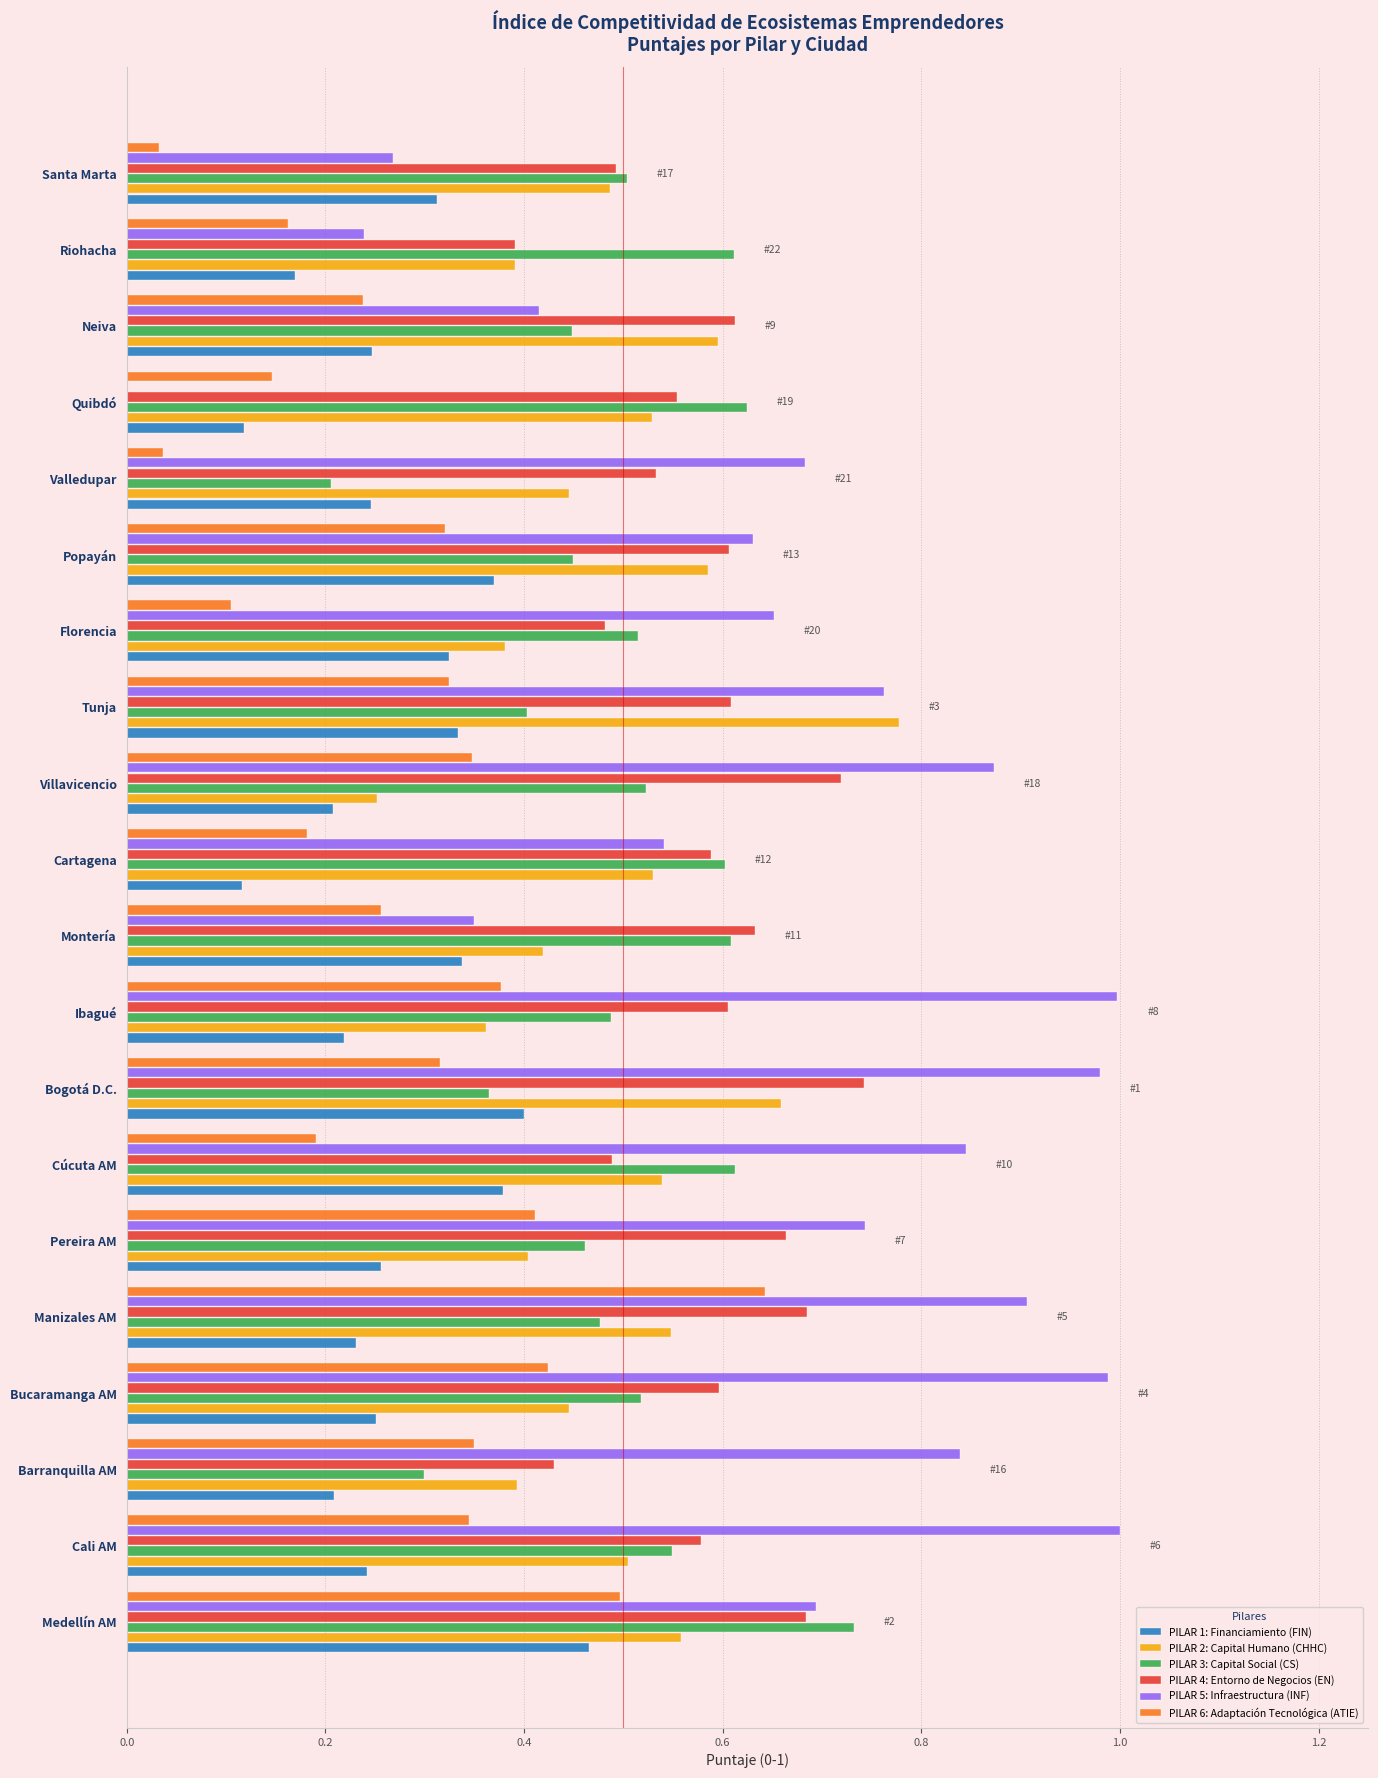

What is the sum of the PILAR 4: Entorno de Negocios (EN) values at Pereira AM and Bogotá D.C.?

1.4